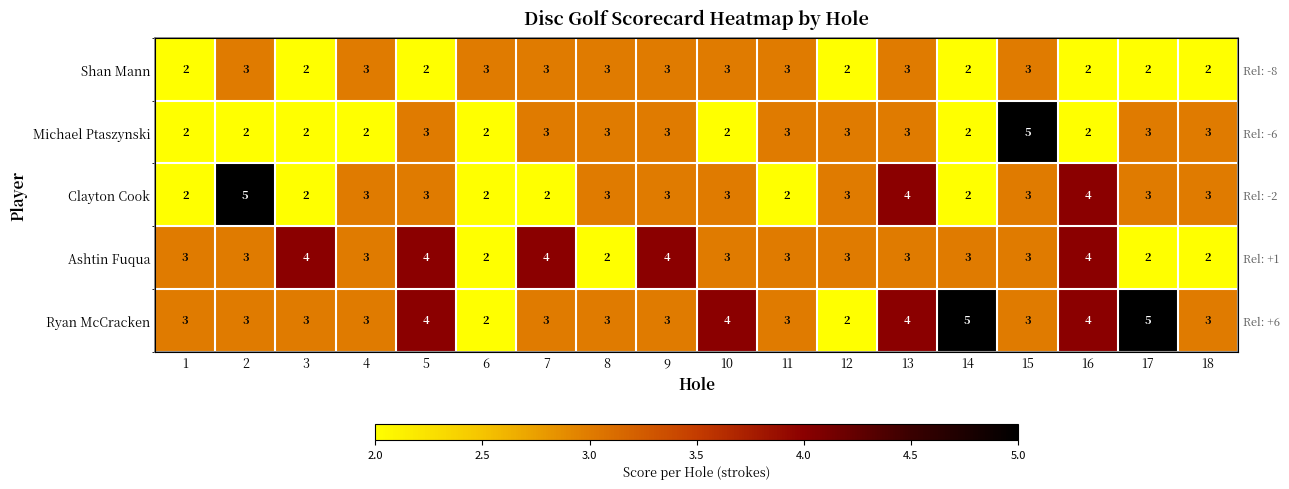

The value of Shan Mann at 5 is 2. True or false?

True